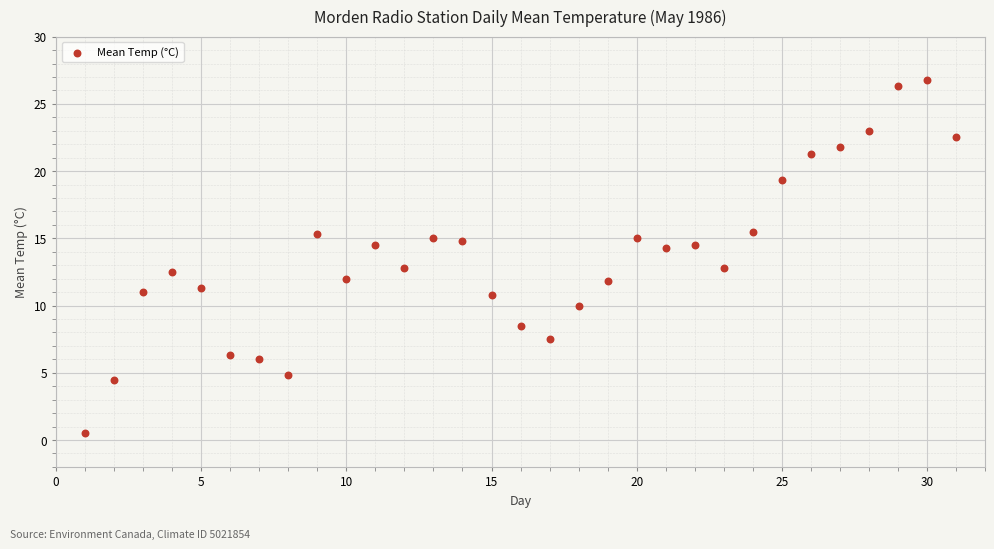

What is the range of Y values (max minus min)?

26.3